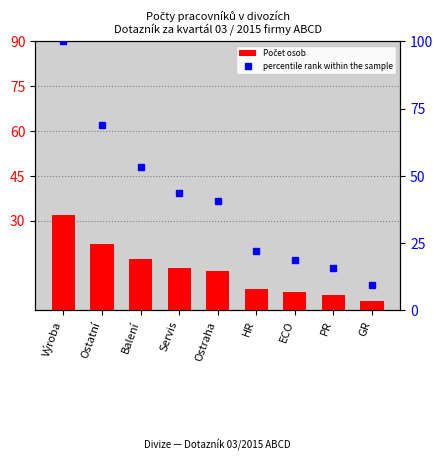

The value of Počet osob at PR is 1.9. True or false?

False